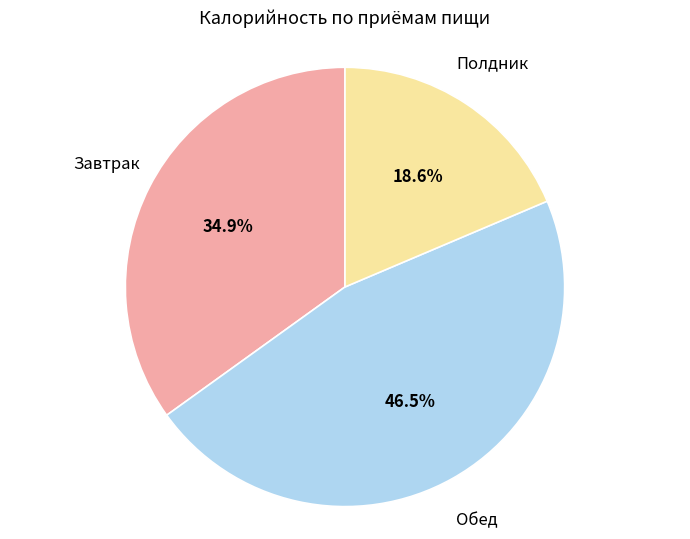

Is there a majority slice in this chart?

No